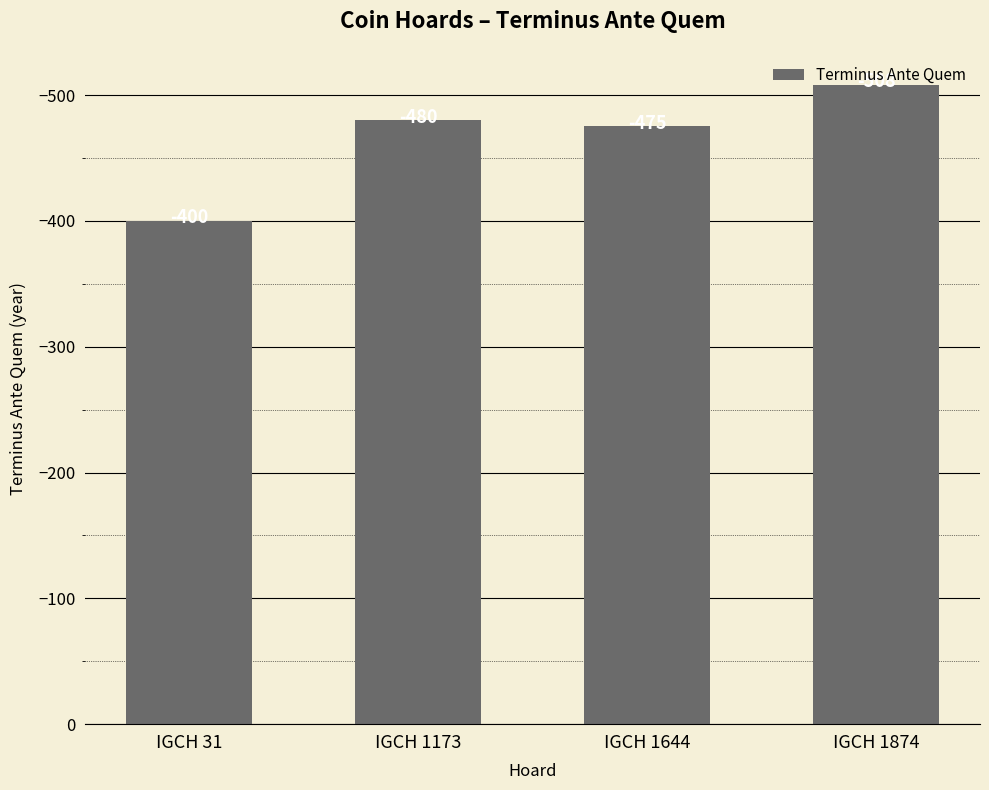

Is it true that the value at IGCH 31 is -680?

False